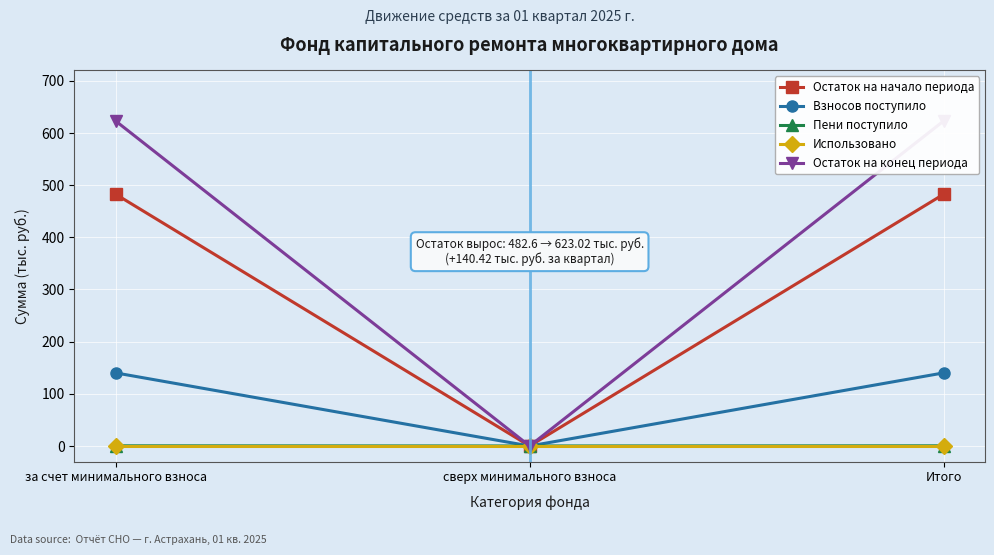

What is the difference between the maximum and minimum values in the Пени поступило series?

0.3